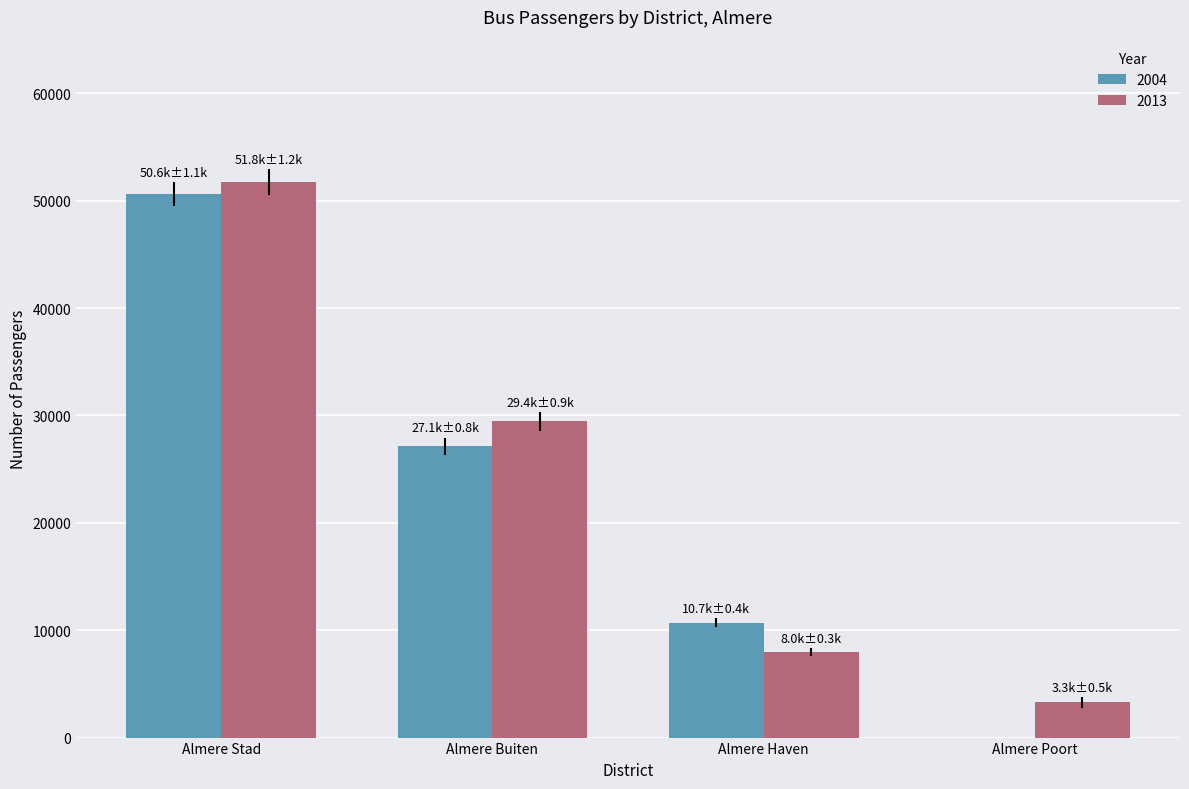

What is the difference between the 2004 values at Almere Poort and Almere Stad?

50621